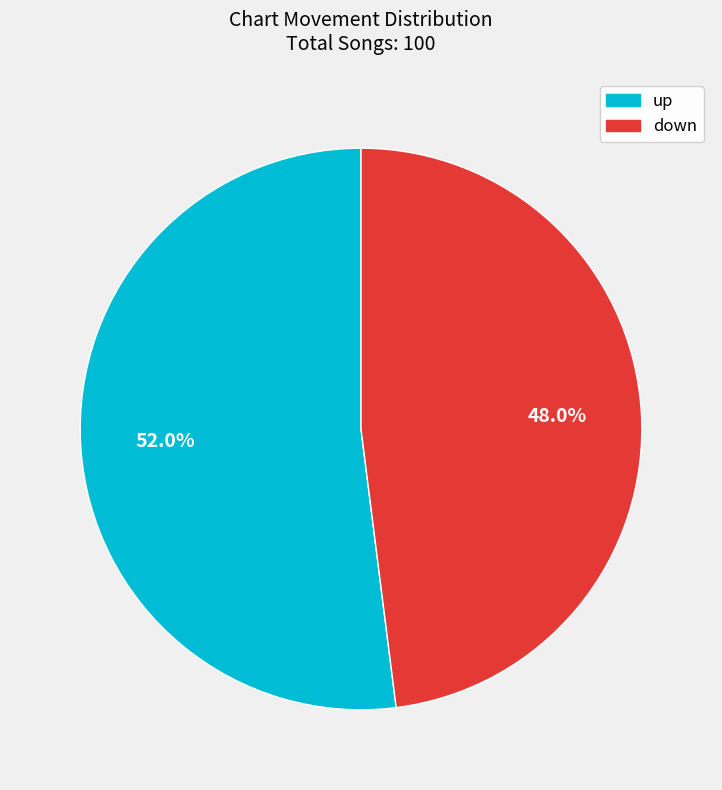

Rank the categories by value from lowest to highest.

down, up